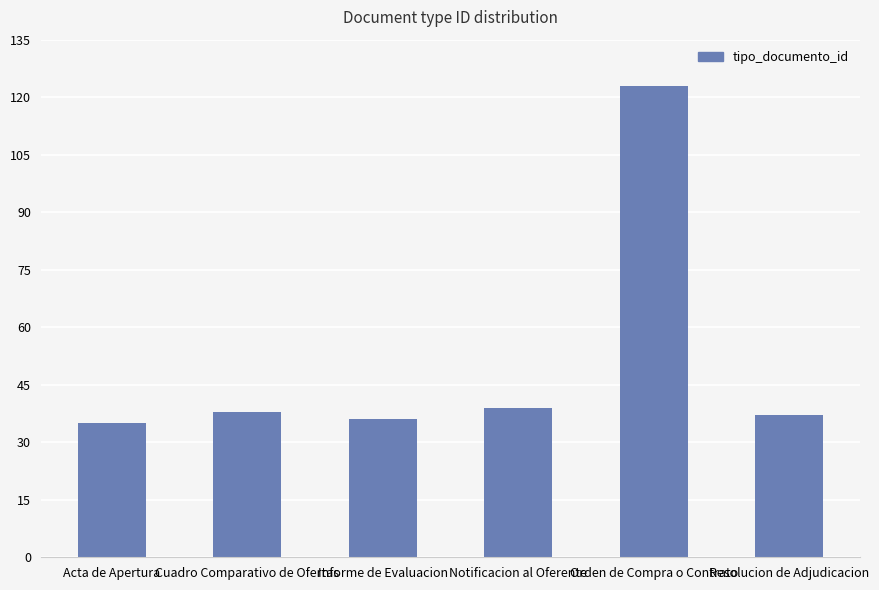

The value at Notificacion al Oferente is 39. True or false?

True